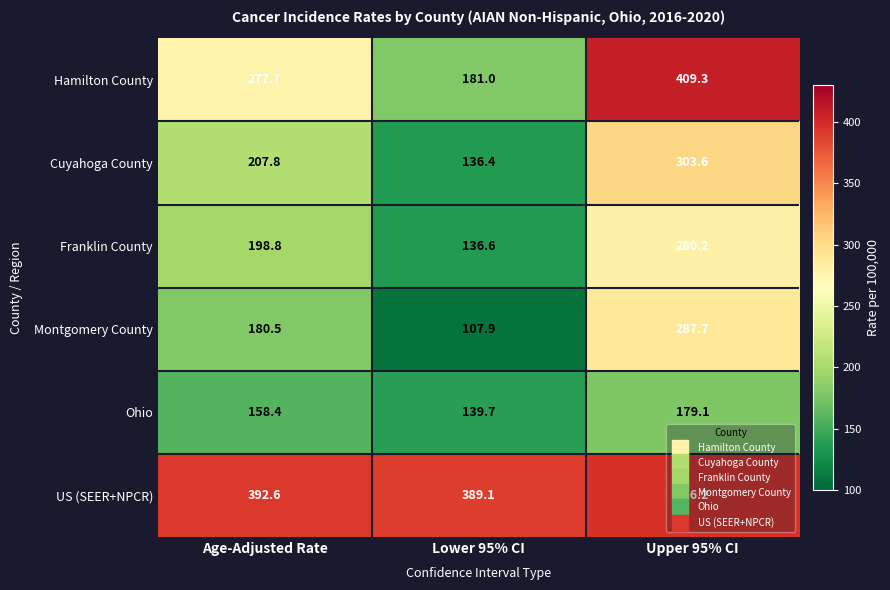

How many values in the Montgomery County series exceed 180?

2